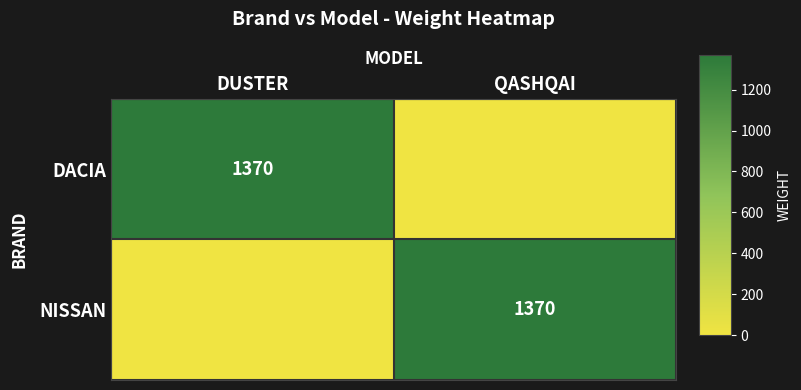

How many data points does each series have?

2